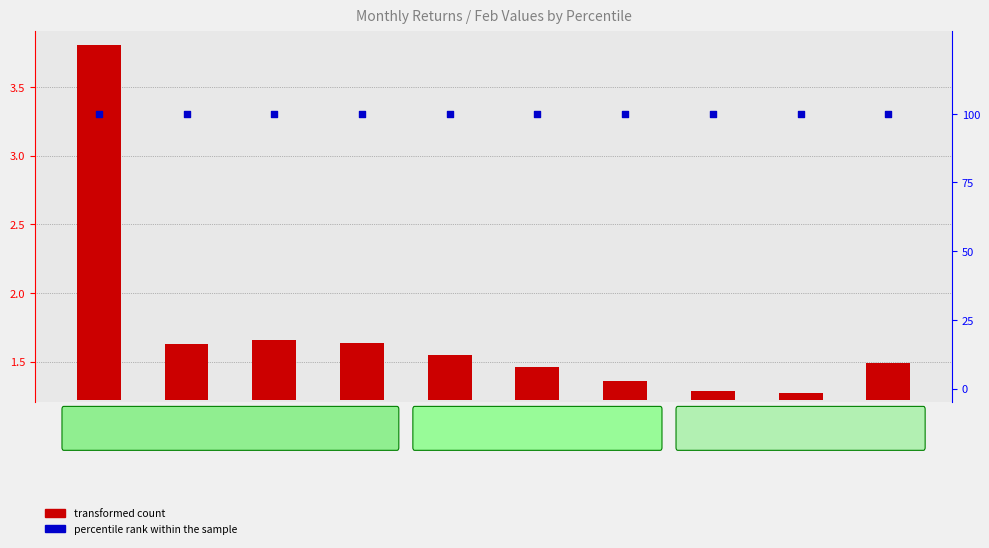

Which series has the widest spread of Y values?

transformed count